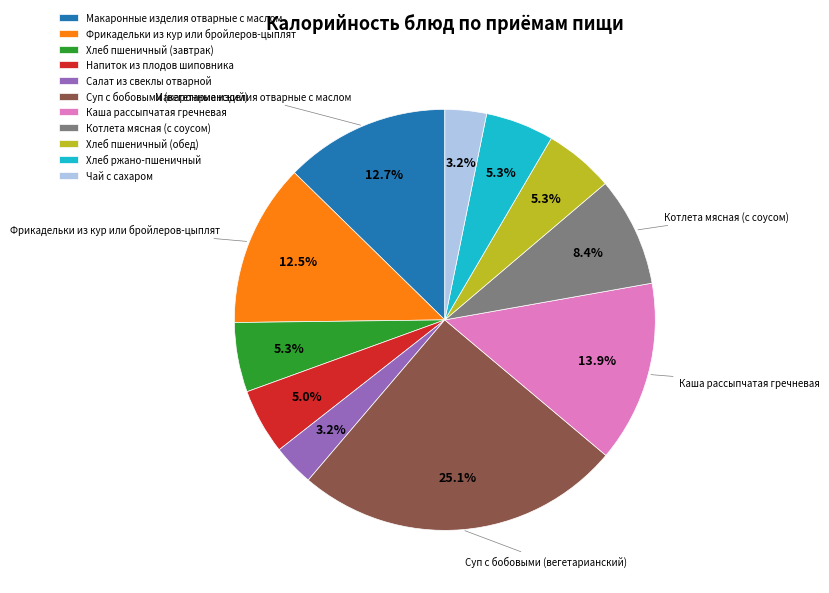

To the nearest percent, what is the combined percentage of Котлета мясная (с соусом) and Суп с бобовыми (вегетарианский)?

34%